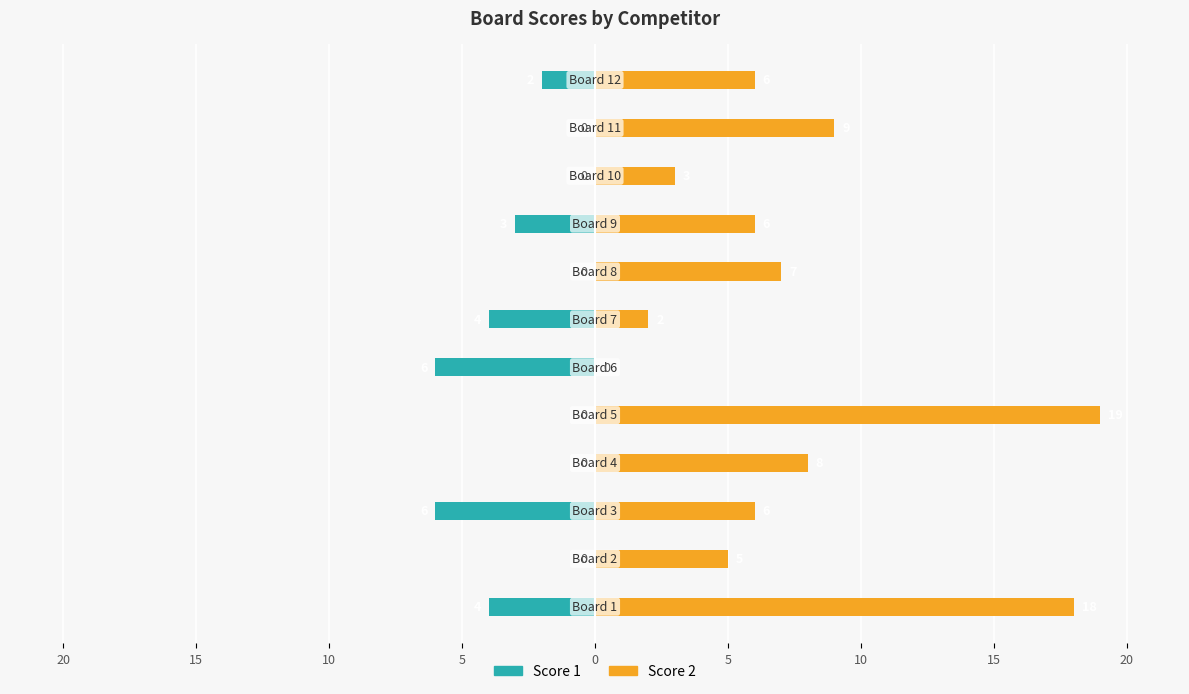

Count the number of data series in this chart.

2